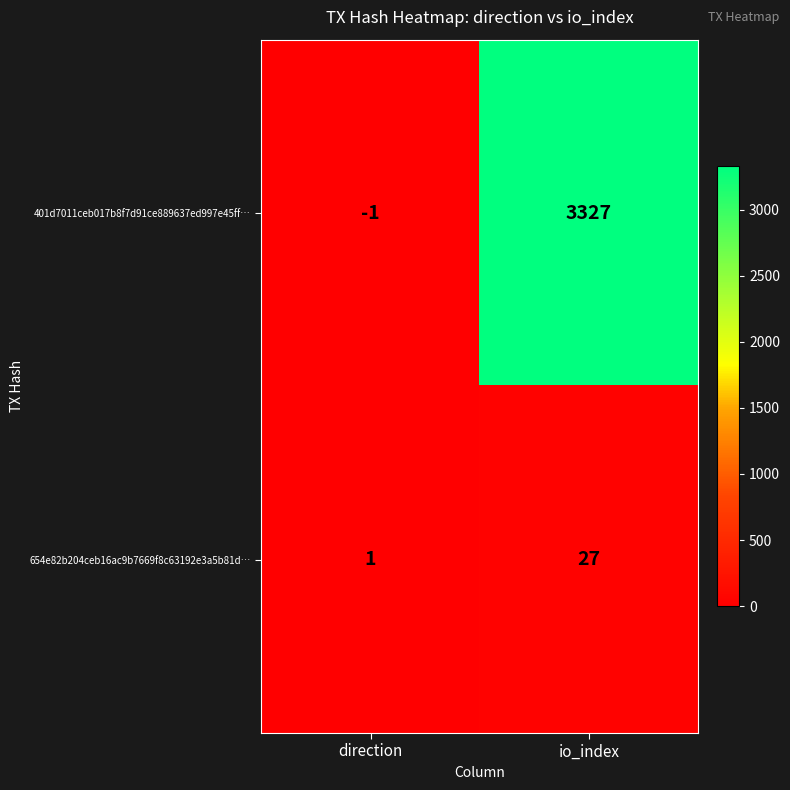

How many data points does each series have?

2